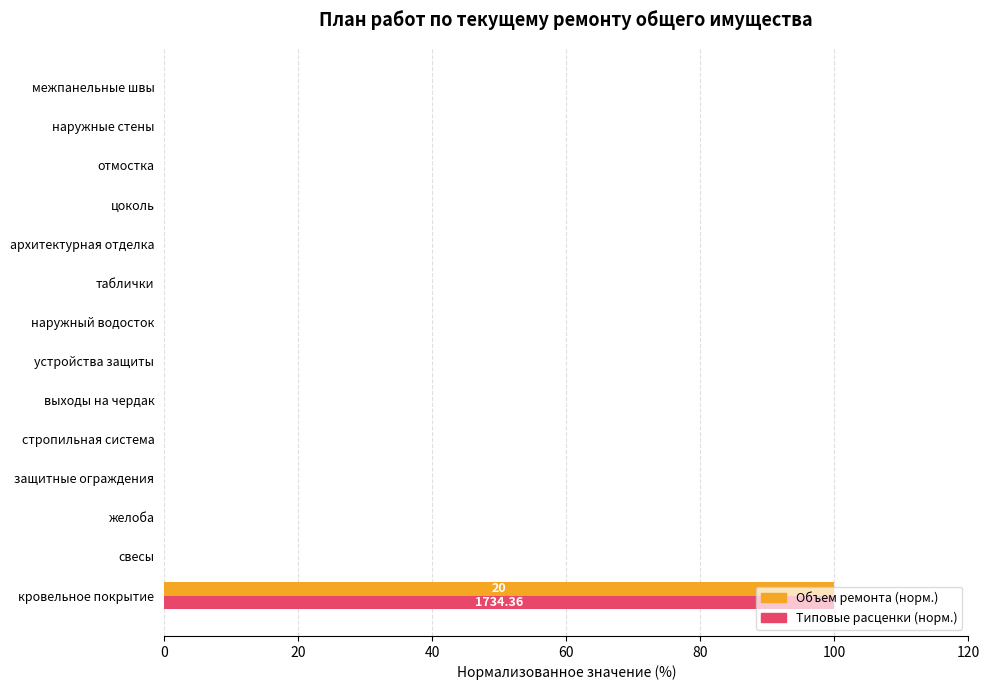

What is the sum of all Типовые расценки (норм.) values?

100